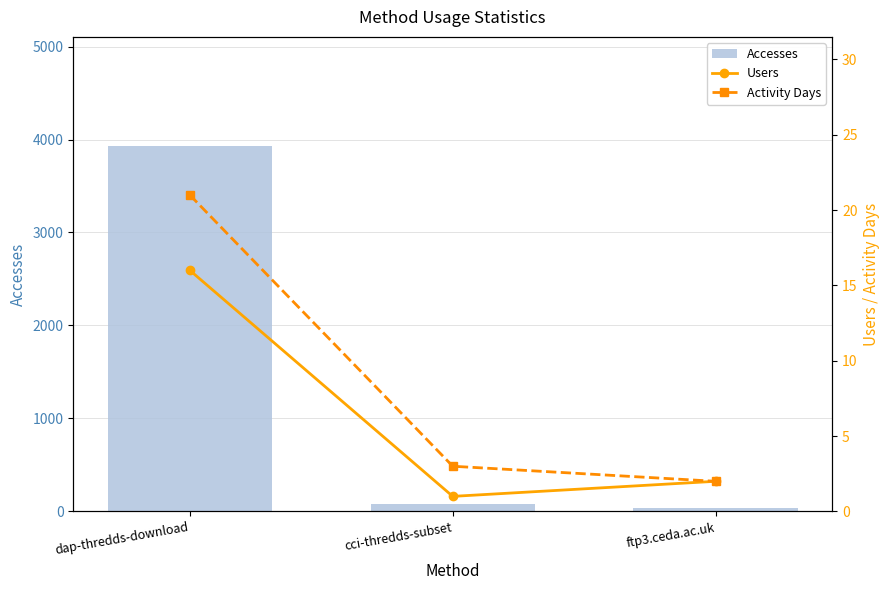

Which category has the lowest value in the Activity Days series?

ftp3.ceda.ac.uk